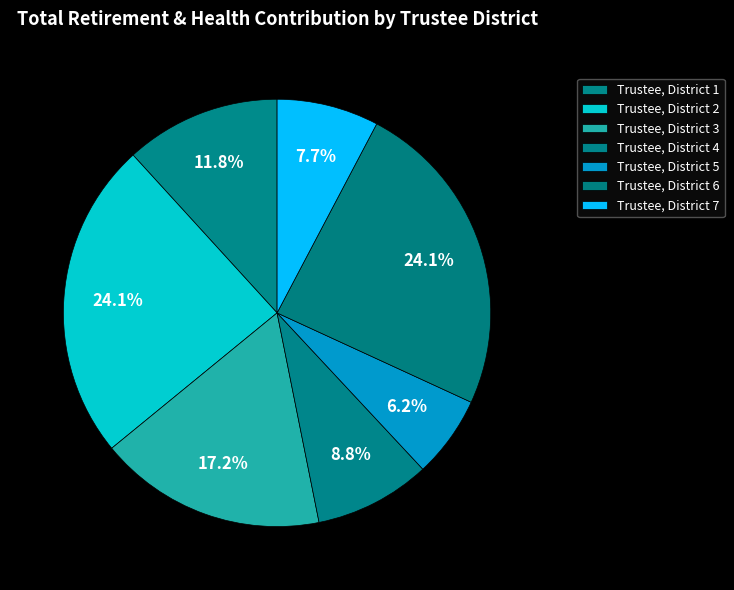

How many slices are in this pie chart?

7